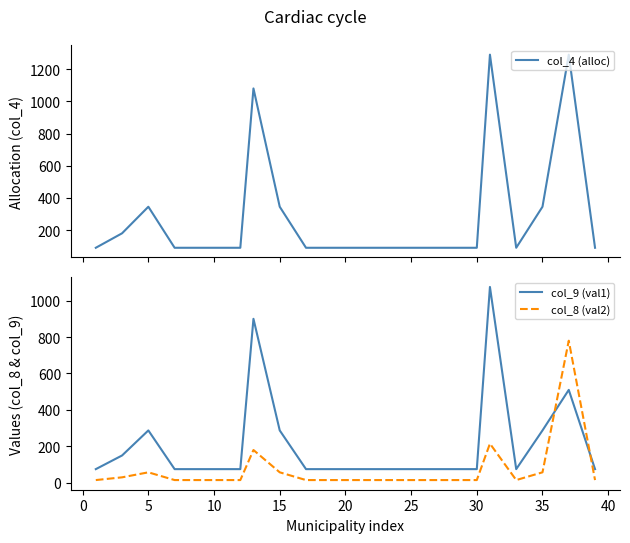

Which series has the widest spread of values?

col_4 (alloc)